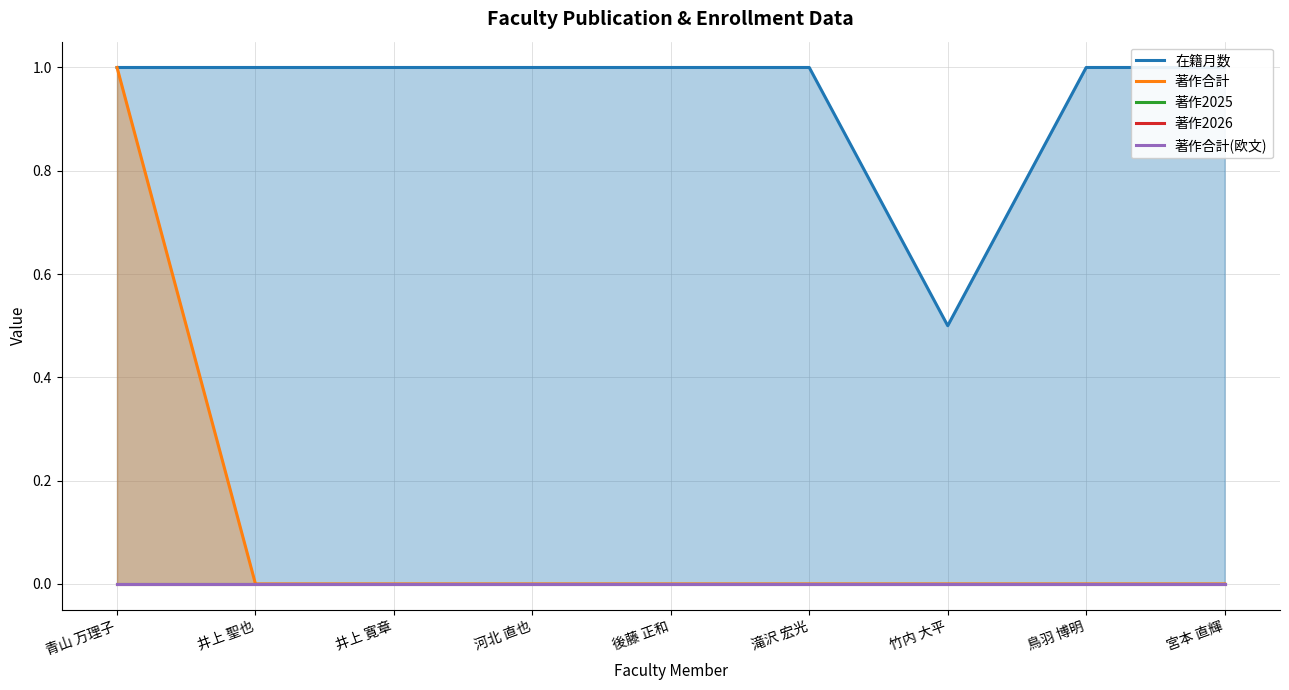

Reading right to left, transcribe all the data shown in this chart.

在籍月数: 宮本 直輝=1.0	鳥羽 博明=1.0	竹内 大平=0.5	滝沢 宏光=1.0	後藤 正和=1.0	河北 直也=1.0	井上 寛章=1.0	井上 聖也=1.0	青山 万理子=1.0
著作合計: 宮本 直輝=0.0	鳥羽 博明=0.0	竹内 大平=0.0	滝沢 宏光=0.0	後藤 正和=0.0	河北 直也=0.0	井上 寛章=0.0	井上 聖也=0.0	青山 万理子=1.0
著作2025: 宮本 直輝=0.0	鳥羽 博明=0.0	竹内 大平=0.0	滝沢 宏光=0.0	後藤 正和=0.0	河北 直也=0.0	井上 寛章=0.0	井上 聖也=0.0	青山 万理子=0.0
著作2026: 宮本 直輝=0.0	鳥羽 博明=0.0	竹内 大平=0.0	滝沢 宏光=0.0	後藤 正和=0.0	河北 直也=0.0	井上 寛章=0.0	井上 聖也=0.0	青山 万理子=0.0
著作合計(欧文): 宮本 直輝=0.0	鳥羽 博明=0.0	竹内 大平=0.0	滝沢 宏光=0.0	後藤 正和=0.0	河北 直也=0.0	井上 寛章=0.0	井上 聖也=0.0	青山 万理子=0.0